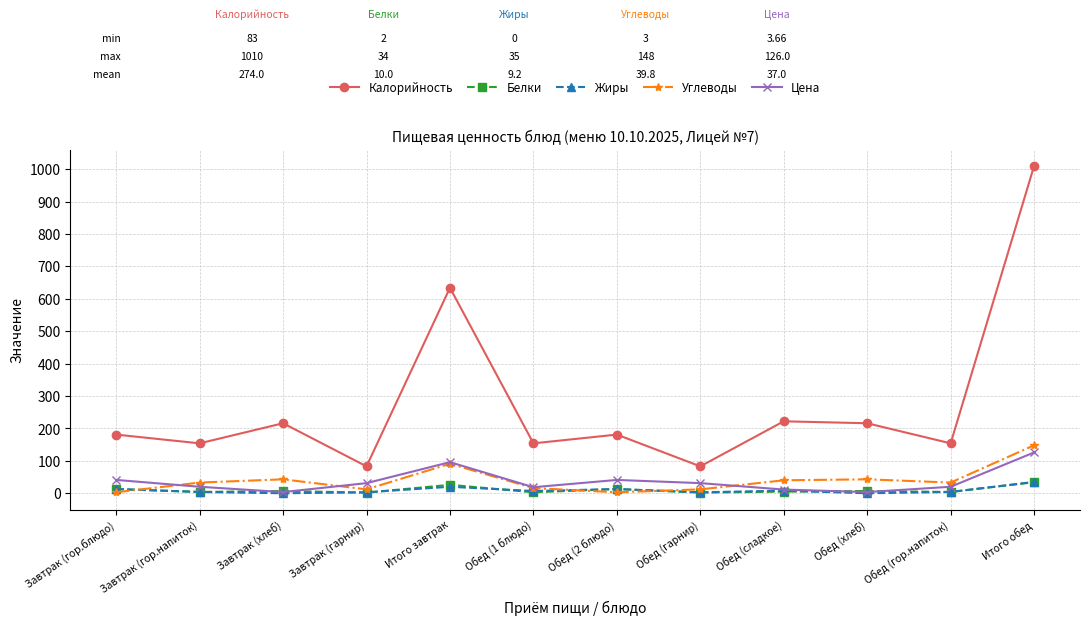

Is the value of Жиры at Обед (сладкое) greater than the value of Углеводы at Итого обед?

No